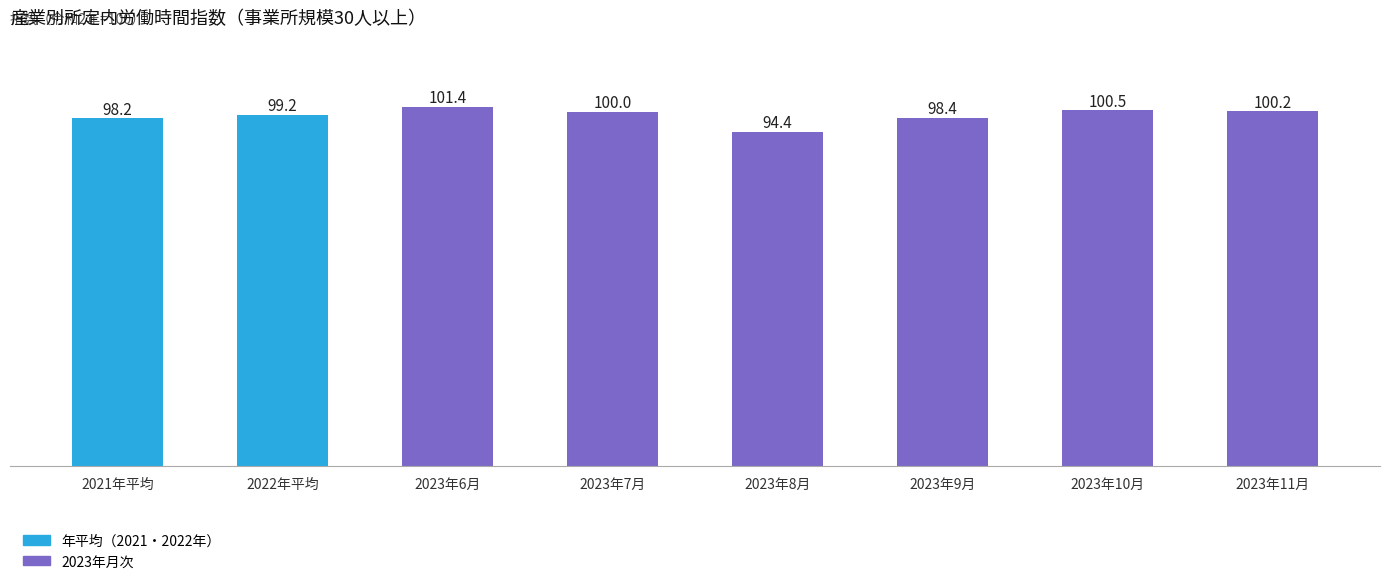

What value does the data have at 2021年平均?

98.2